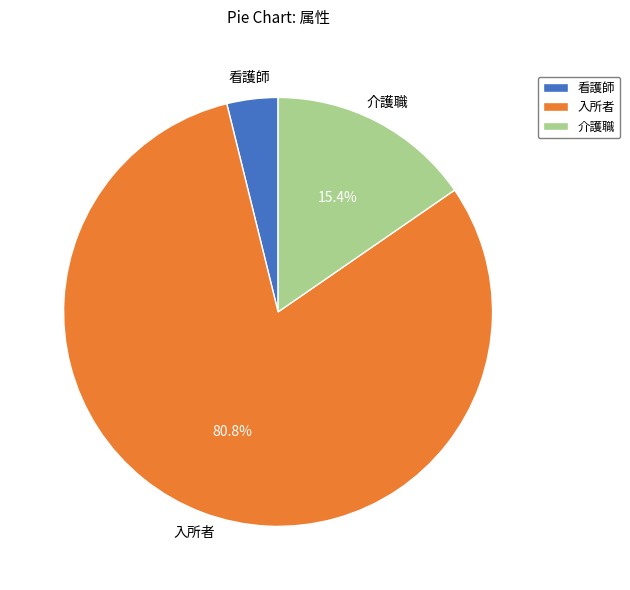

Is it true that 看護師 is 4% of the pie?

True